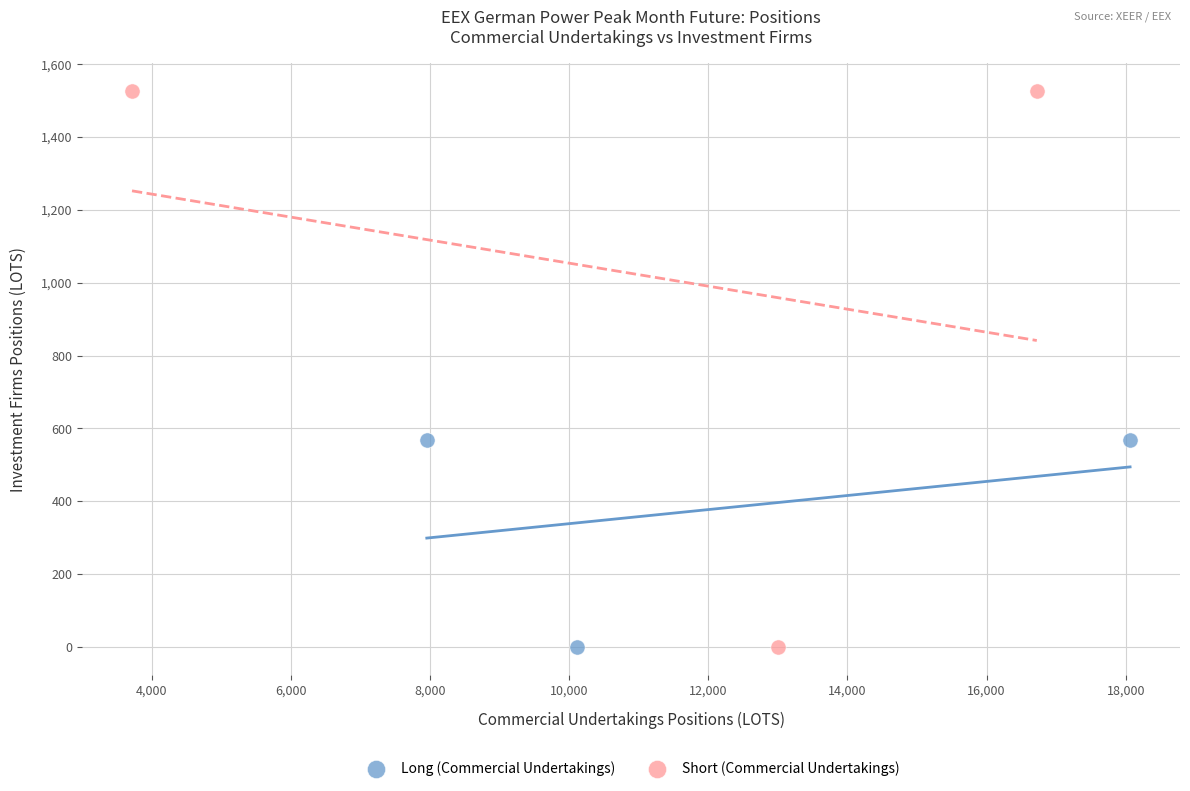

Which series has the widest spread of Y values?

Short (Commercial Undertakings)